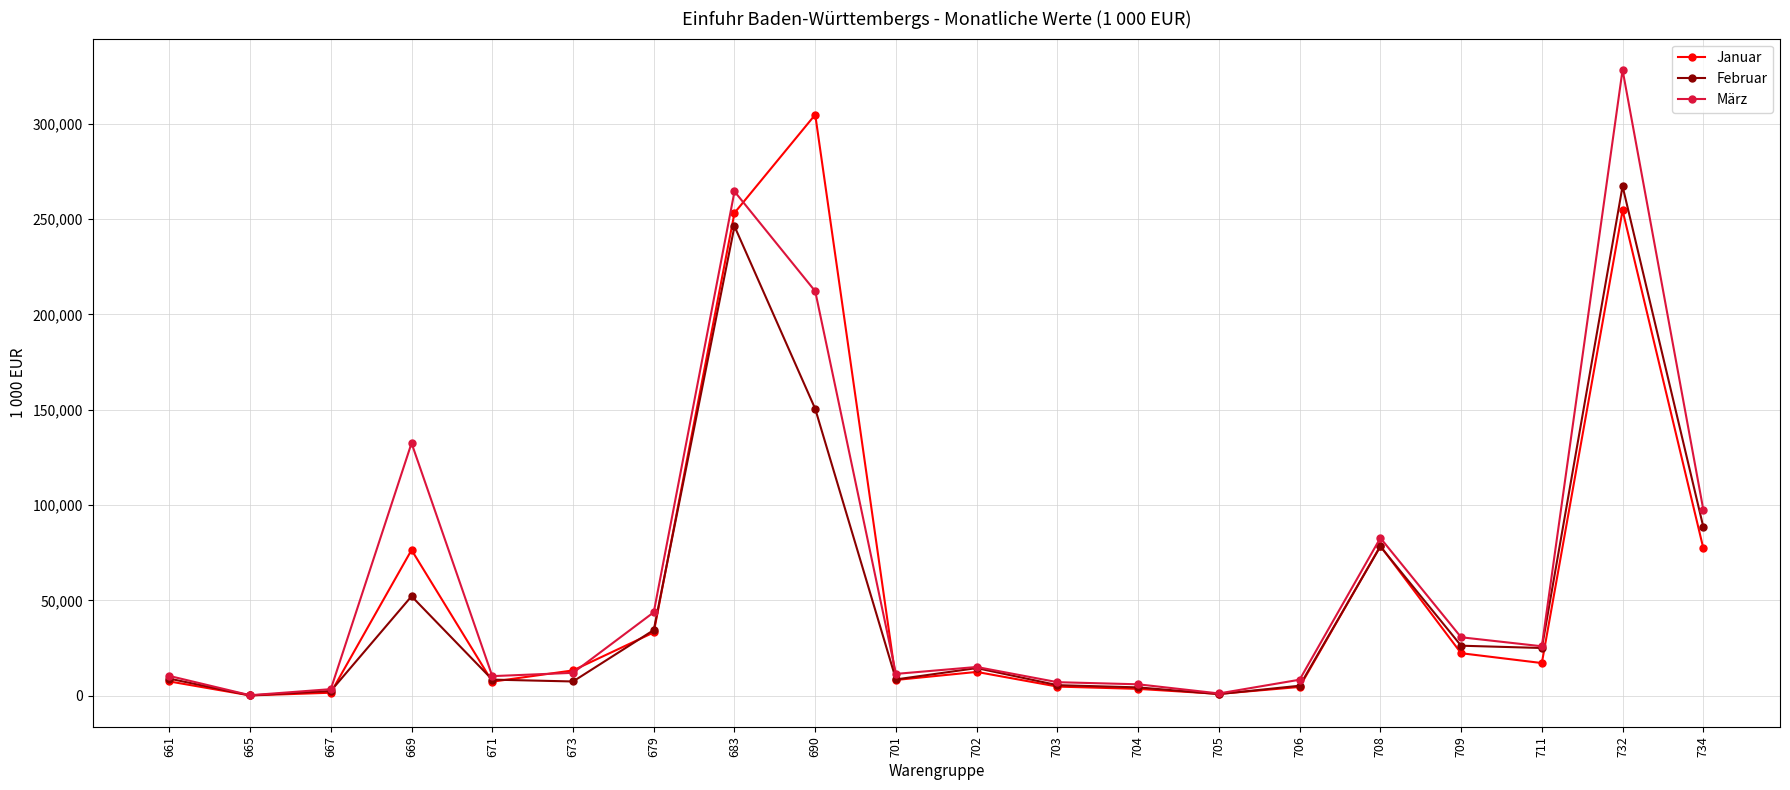

Which series has the largest total across all categories?

März